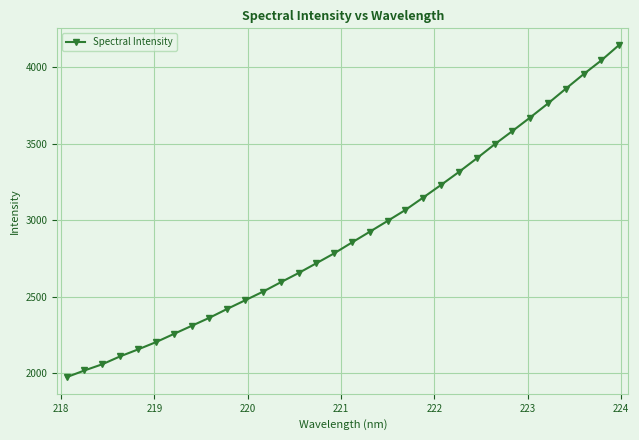

What is the value of the 6th point from the left?

2201.0